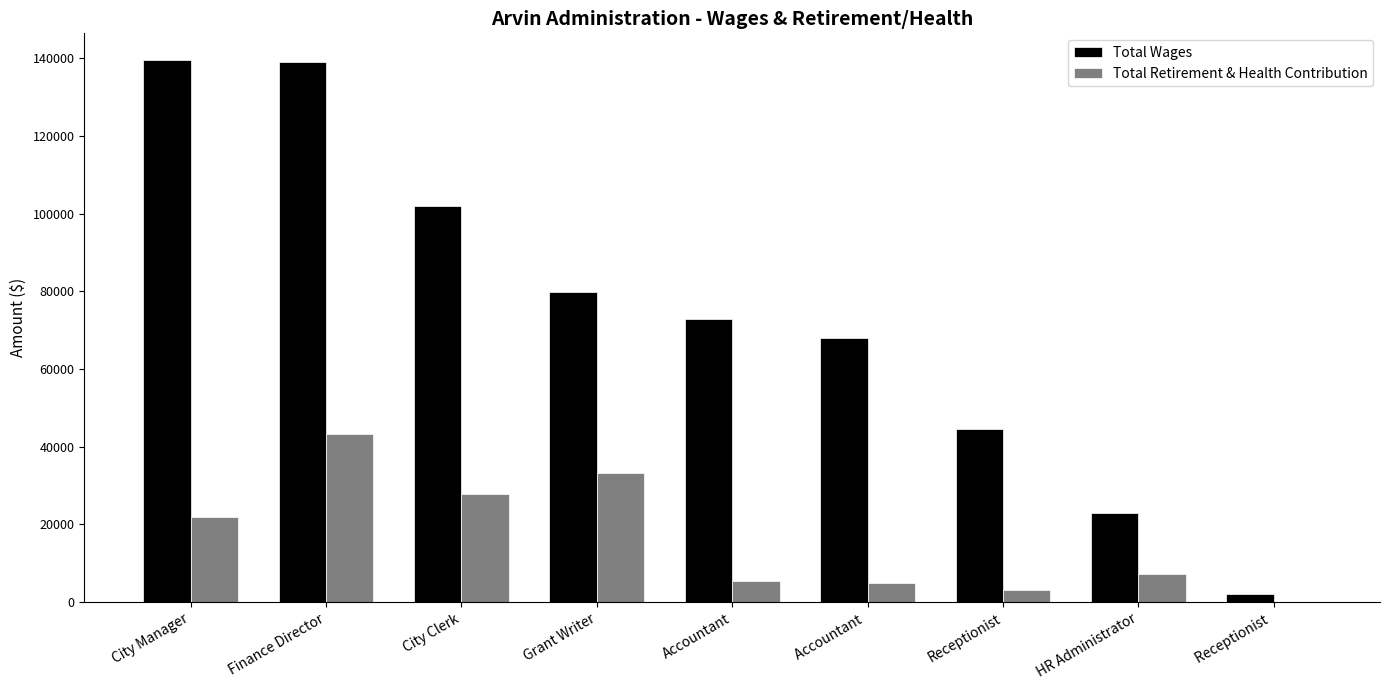

What is the sum of all Total Wages values?

670655